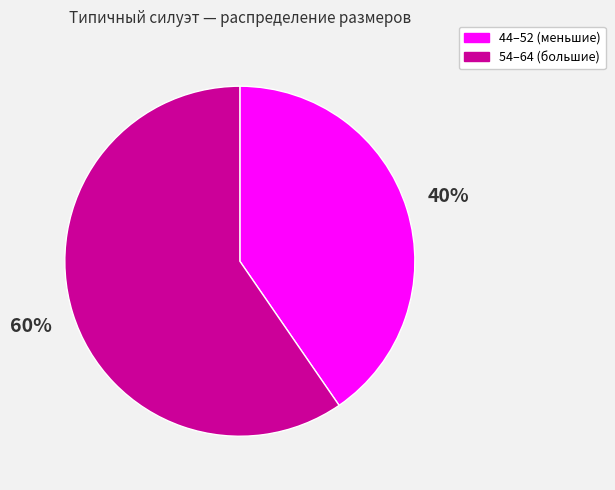

Is there any slice that represents more than half of the pie?

Yes